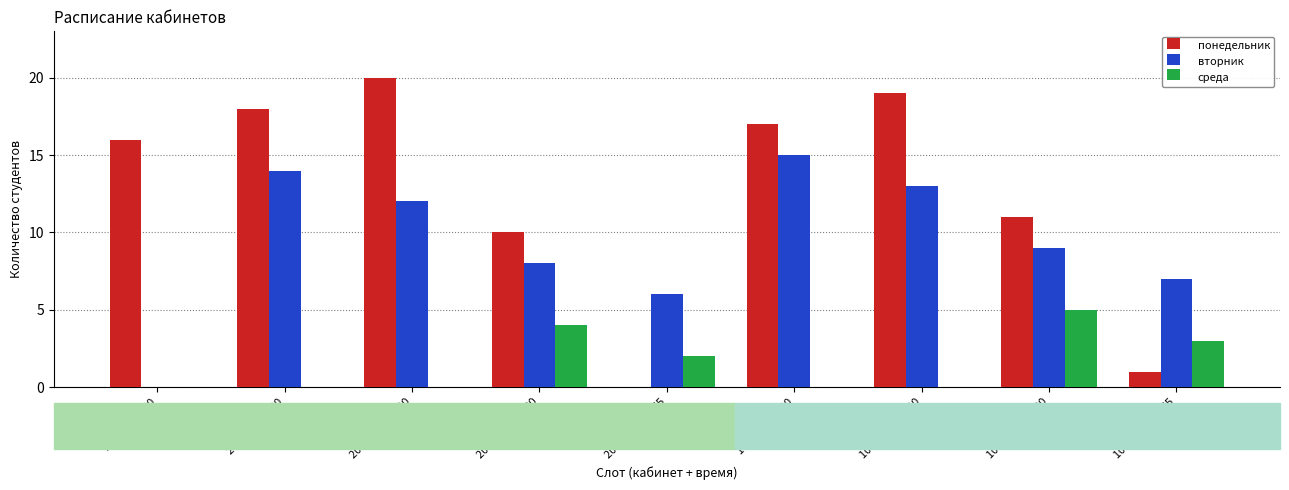

What is the sum of all вторник values?

84